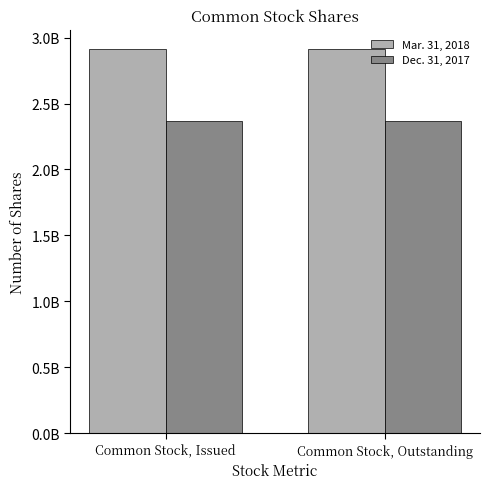

What are all the series names shown in the legend?

Mar. 31, 2018, Dec. 31, 2017